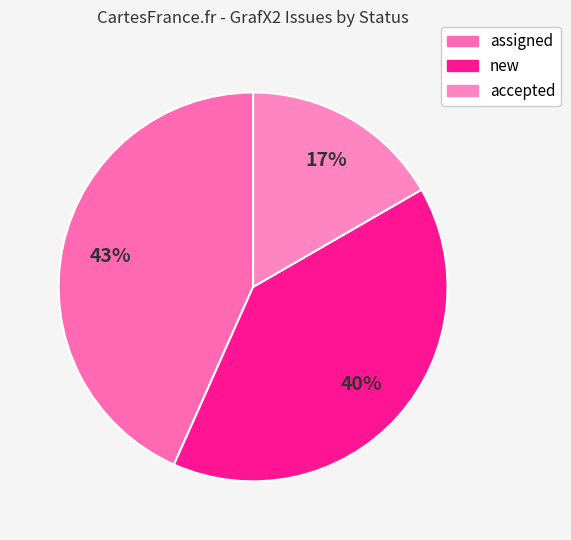

How many segments does this pie chart have?

3